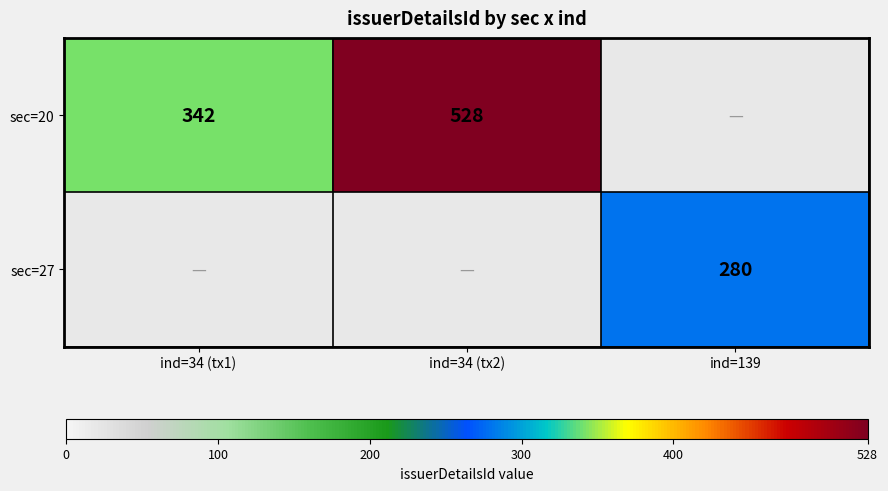

The sec=20 series shows 724 at ind=34 (tx2). True or false?

False